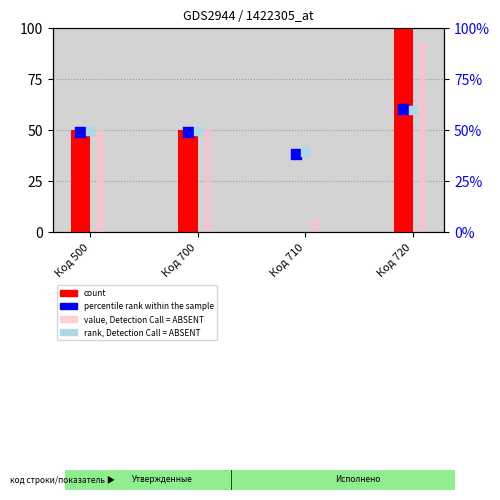

What are all the series names shown in the legend?

count, value, Detection Call = ABSENT, percentile rank within the sample, rank, Detection Call = ABSENT